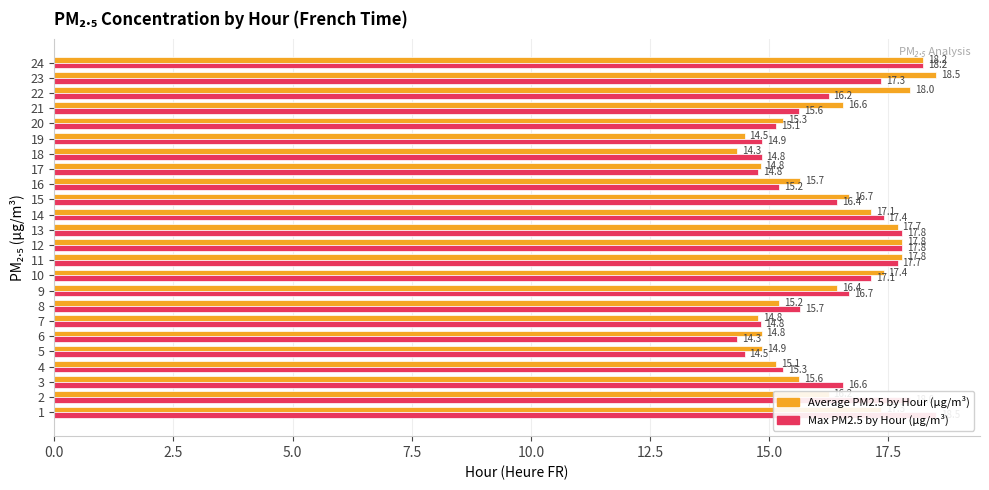

How many series are shown in this chart?

2